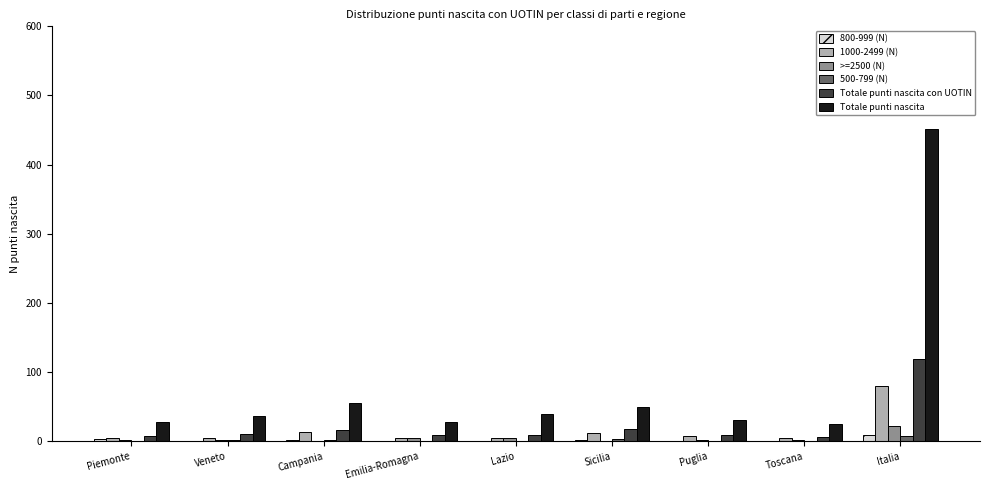

What is the difference between the 500-799 (N) values at Veneto and Sicilia?

1